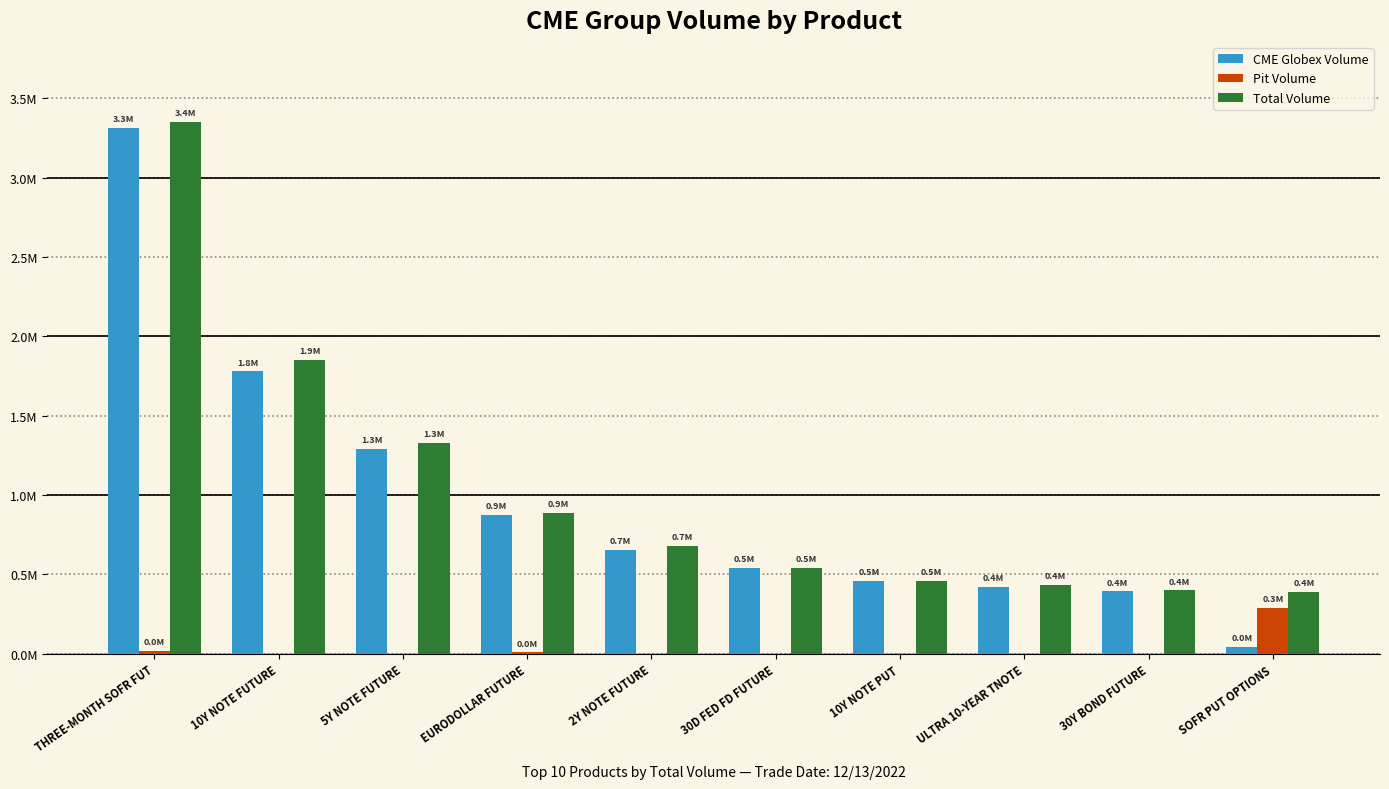

At 30D FED FD FUTURE, list the series in order from smallest to largest.

Pit Volume, CME Globex Volume, Total Volume